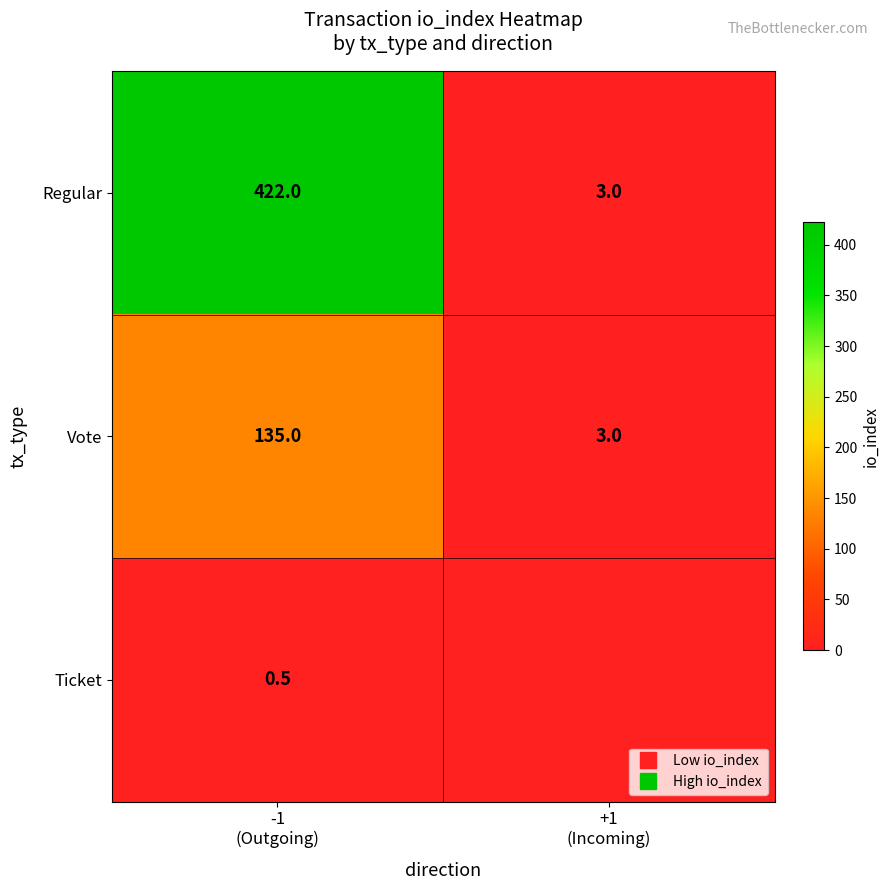

What is the maximum value for Vote?

135.0